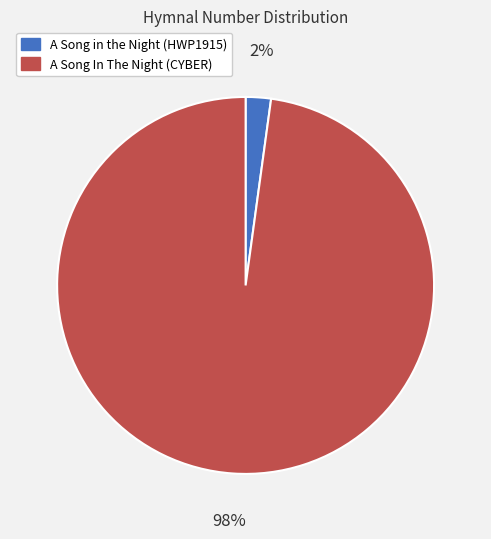

Is the sum of A Song in the Night (HWP1915) and A Song In The Night (CYBER) greater than half?

Yes